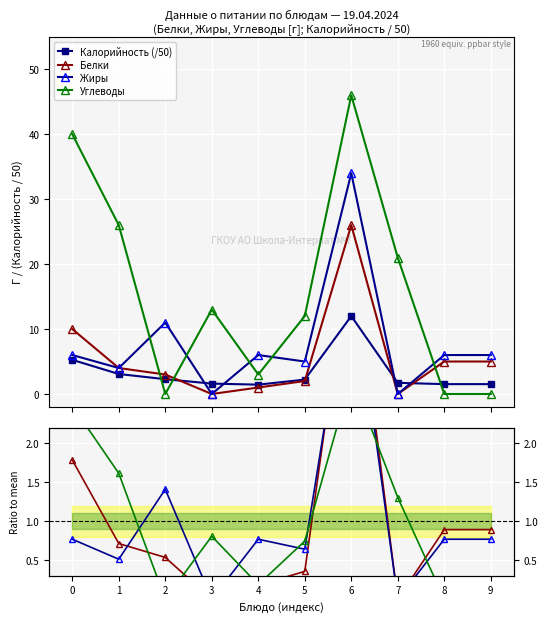

True or false: Калорийность (/50) has more than 0 interior local peaks.

True